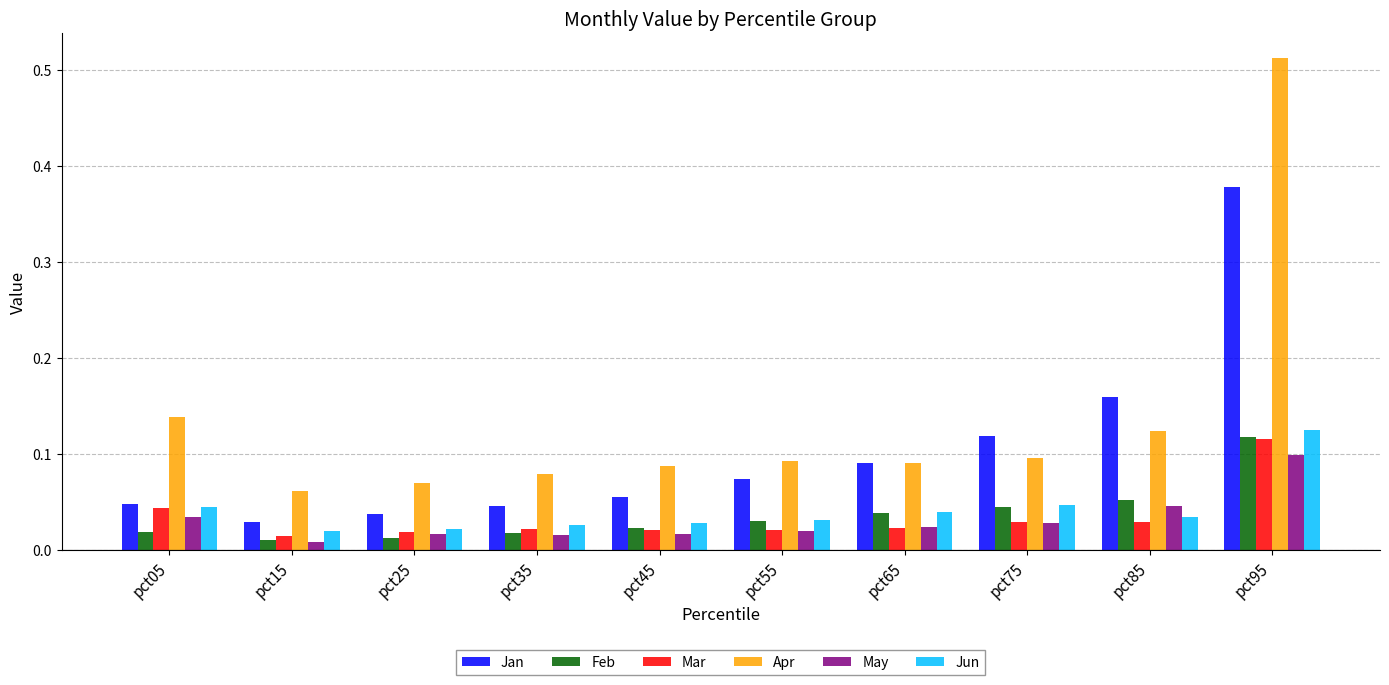

Which series has the widest spread of values?

Apr